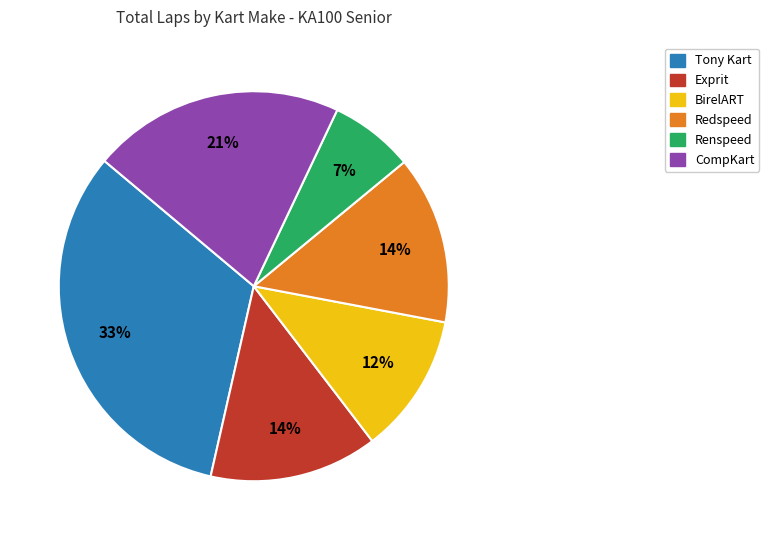

To the nearest percent, what is the average slice percentage?

17%